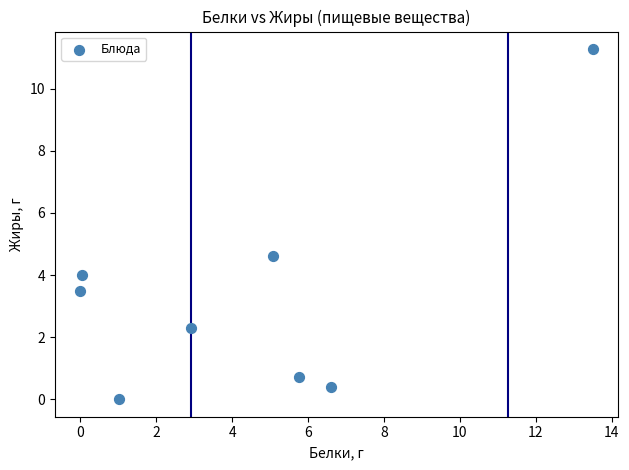

What Y value in the scatter plot is closest to 5?

4.6